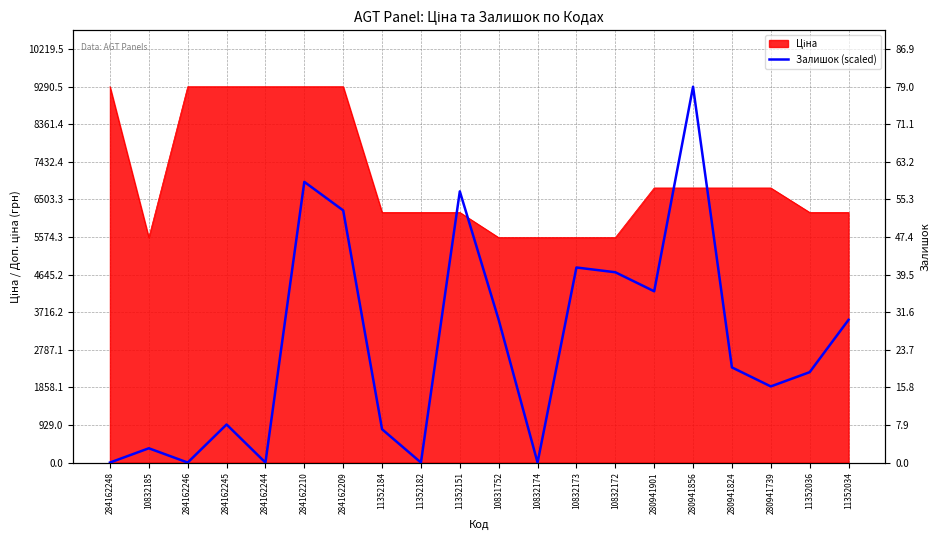

Reading left to right, what are all the values shown in this chart?

284162248=0.0	10832185=352.8	284162246=0.0	284162245=940.8	284162244=0.0	284162210=6938.5	284162209=6232.8	11352184=823.2	11352182=0.0	11352151=6703.3	10831752=3528.0	10832174=0.0	10832173=4821.6	10832172=4704.0	280941901=4233.6	280941856=9290.5	280941824=2352.0	280941739=1881.6	11352036=2234.4	11352034=3528.0